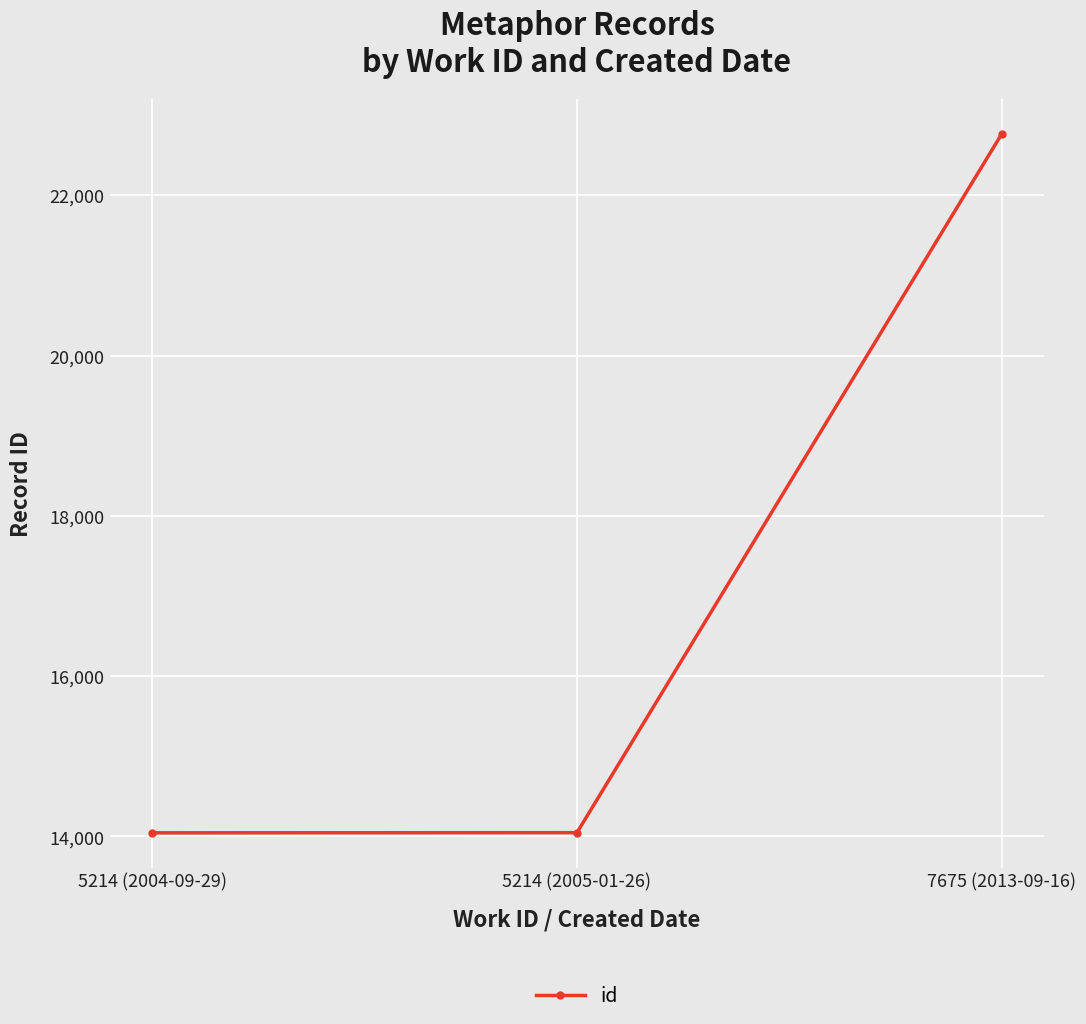

The chart shows a value of 14045 at 5214 (2004-09-29). True or false?

True